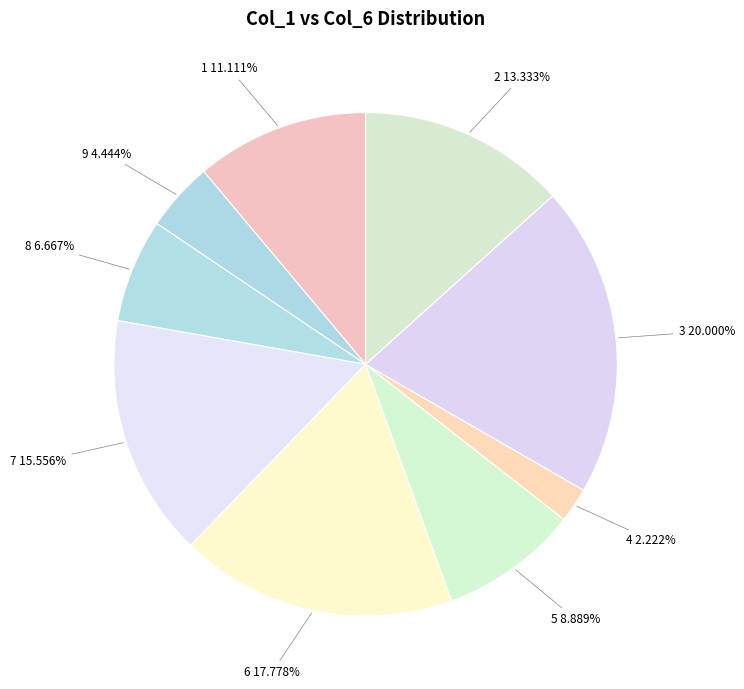

To the nearest percent, what is the combined percentage of 8 and 1?

18%